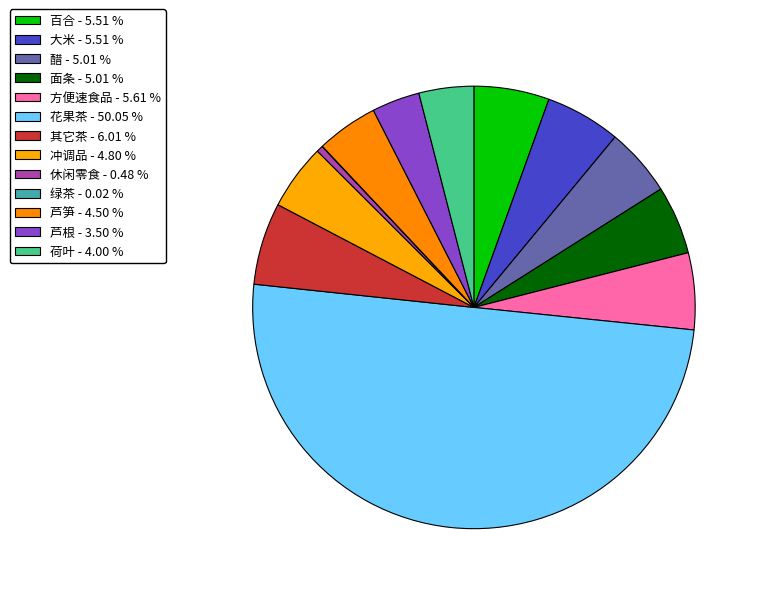

Approximately how many times larger is the value at 方便速食品 compared to 冲调品?

1.2